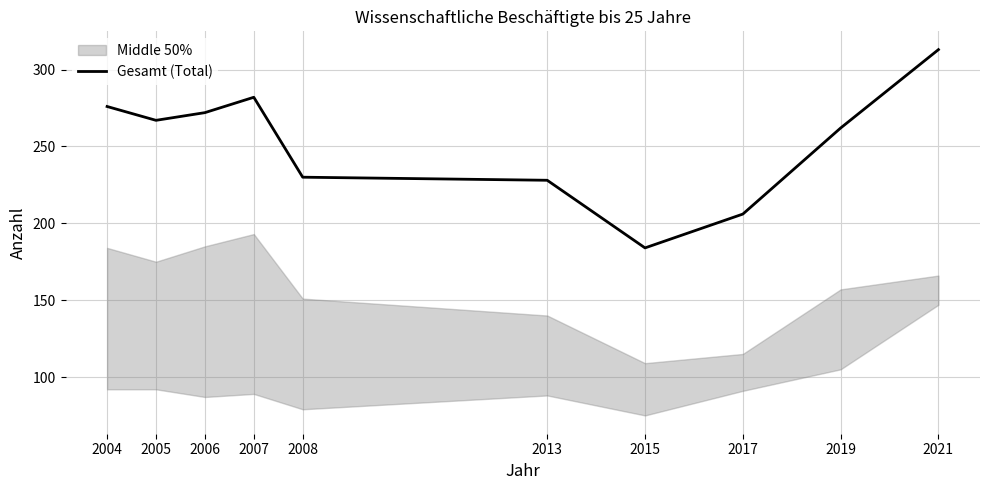

List the labels in order of value, smallest first.

2015, 2017, 2013, 2008, 2019, 2005, 2006, 2004, 2007, 2021